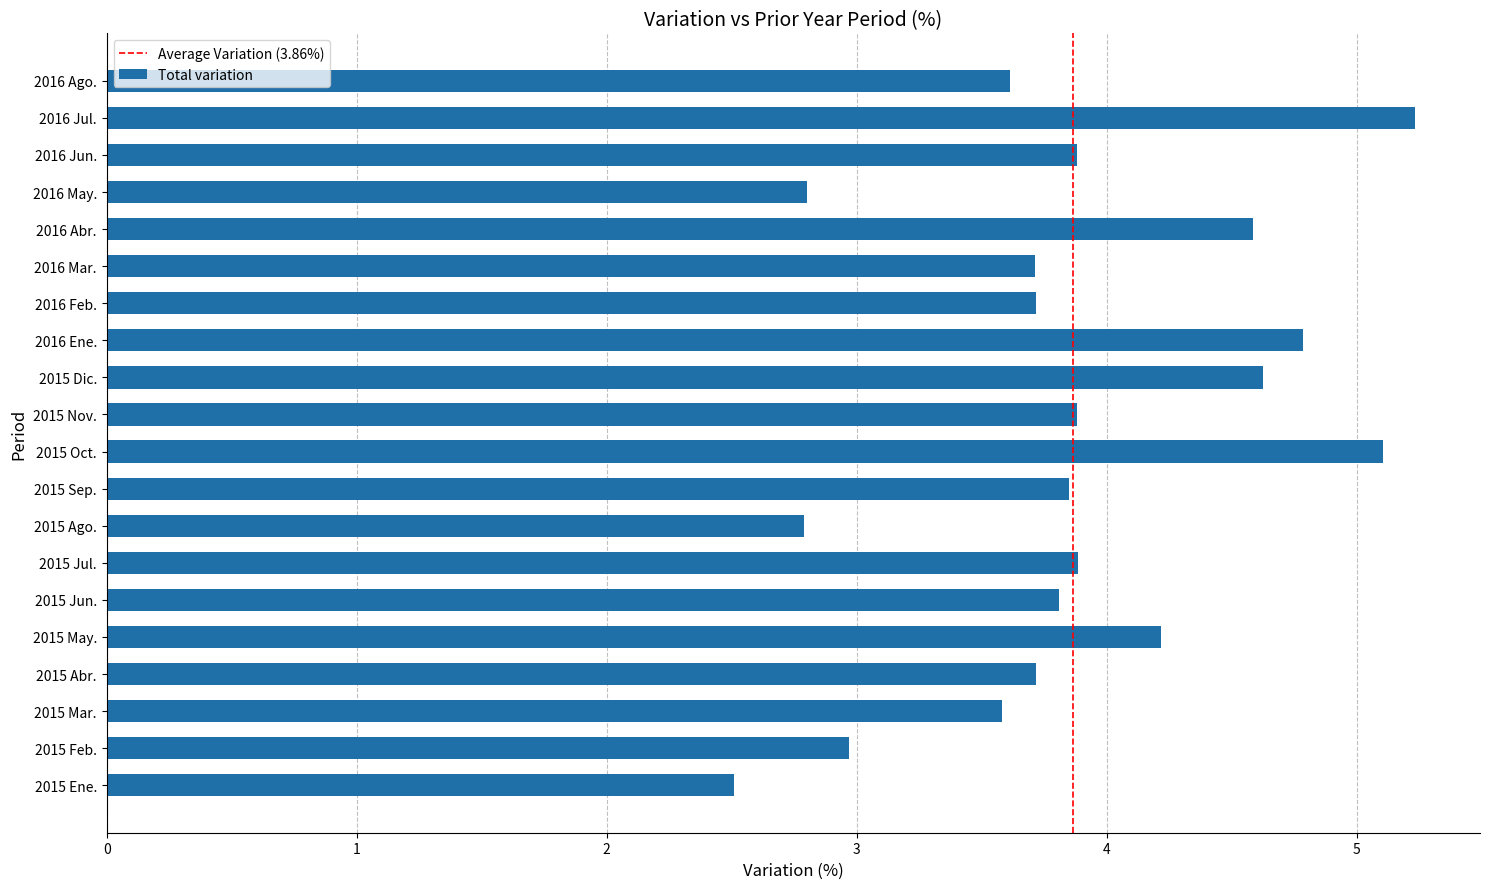

What is the change in value from 2015 Mar. to 2015 Nov.?

+0.3